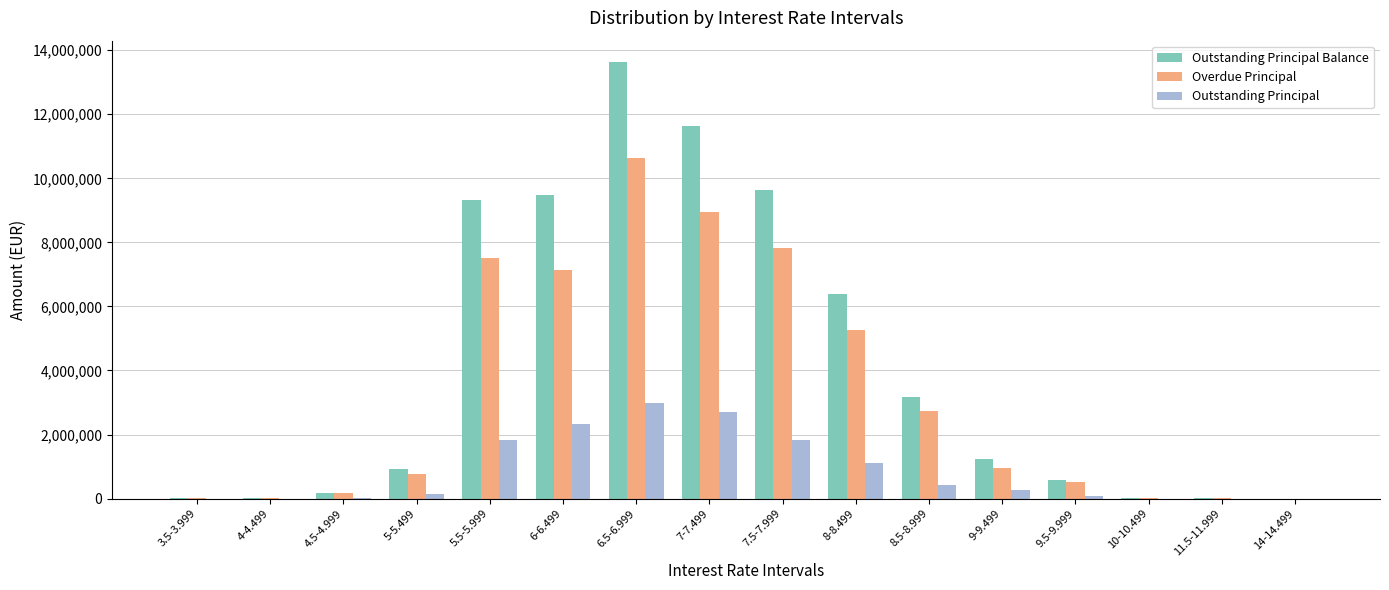

What is the maximum value for Overdue Principal?

10629105.3